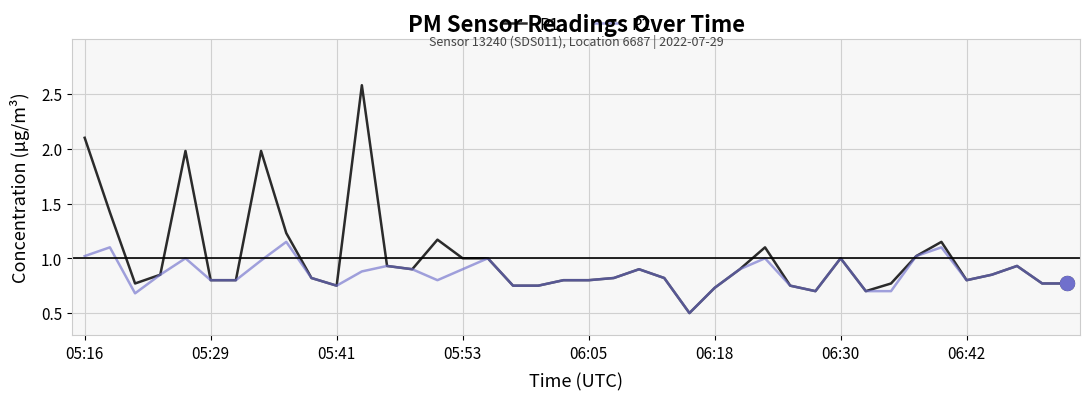

What is the greatest value displayed?

2.6